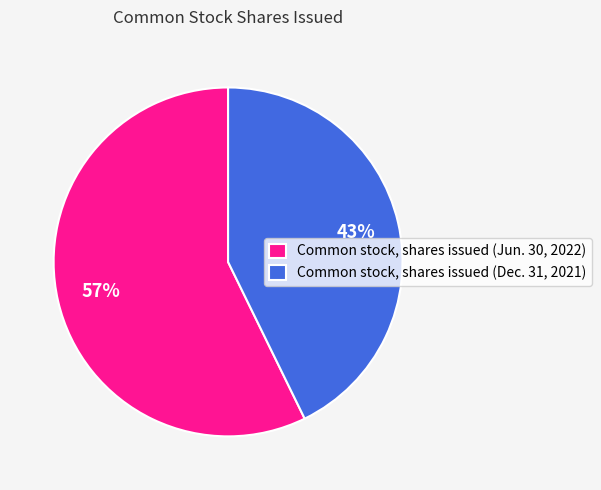

What percentage is the Common stock, shares issued (Jun. 30, 2022) slice, to the nearest percent?

57%